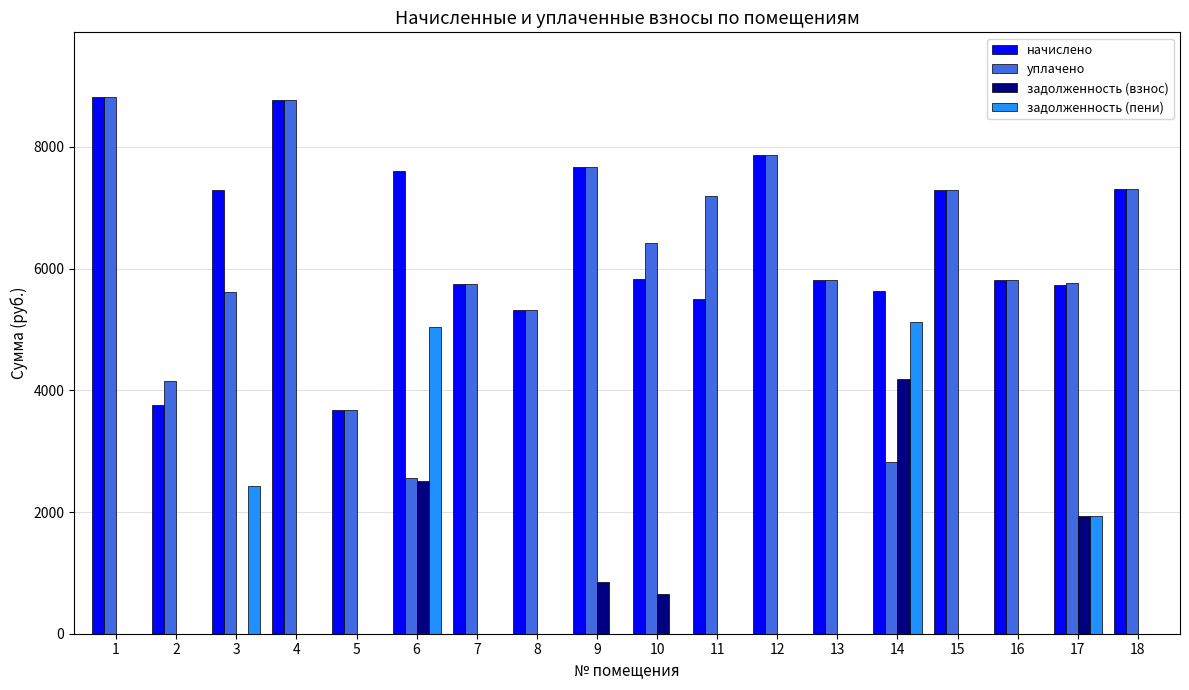

What is the total value across all series at 1?

17648.6